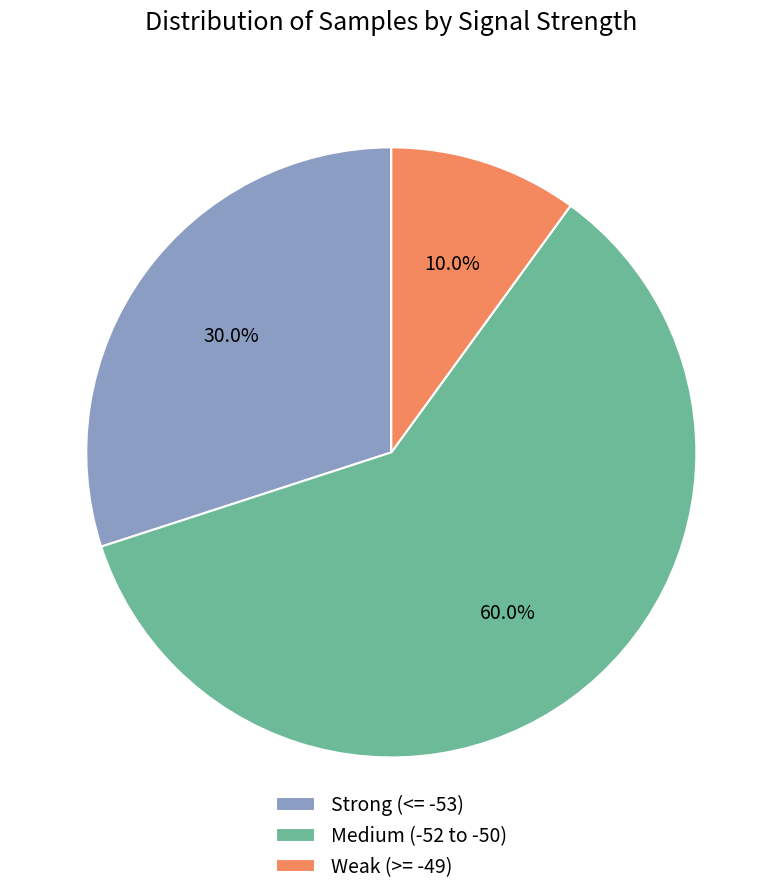

Which category has the biggest portion of the pie?

Medium (-52 to -50)